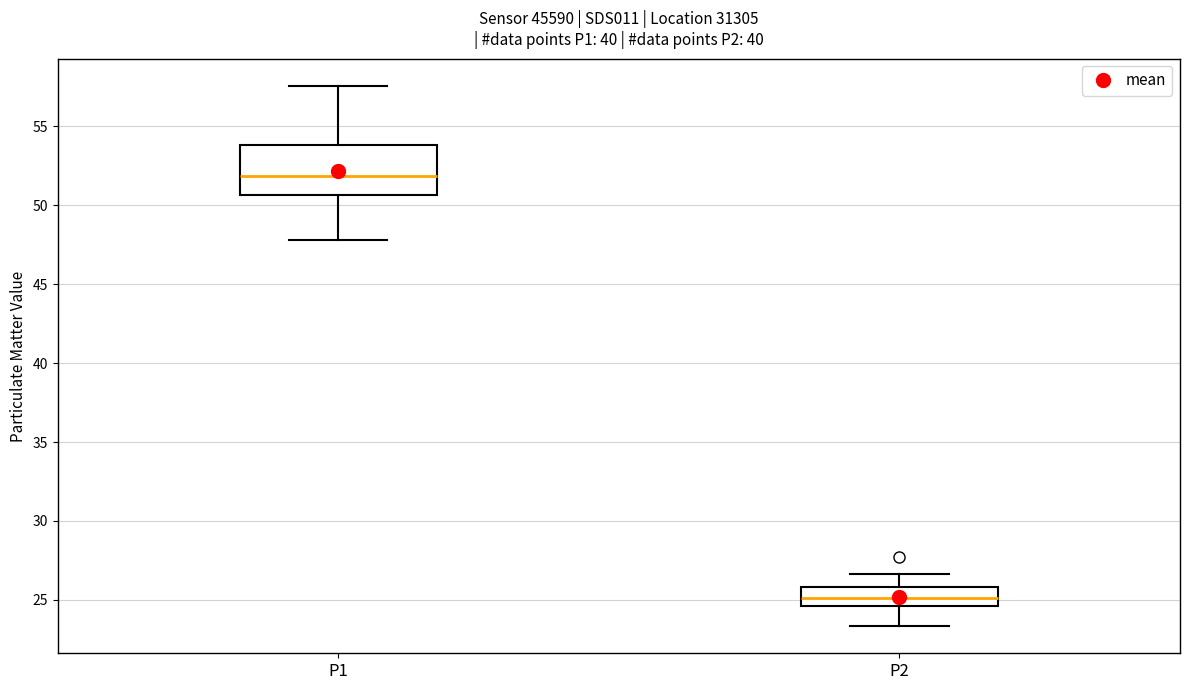

Reading left to right, transcribe this box plot: for each box, give where its median line is, the range the box spans, and where its two whiskers end, as read against the y-axis. The values are not printed on the chart, so give them approximately, as read against the axis.

P1: median 52.0, box 50.5 to 54.0, whiskers 48.0 to 57.5
P2: median 25.0, box 24.5 to 26.0, whiskers 23.5 to 26.5